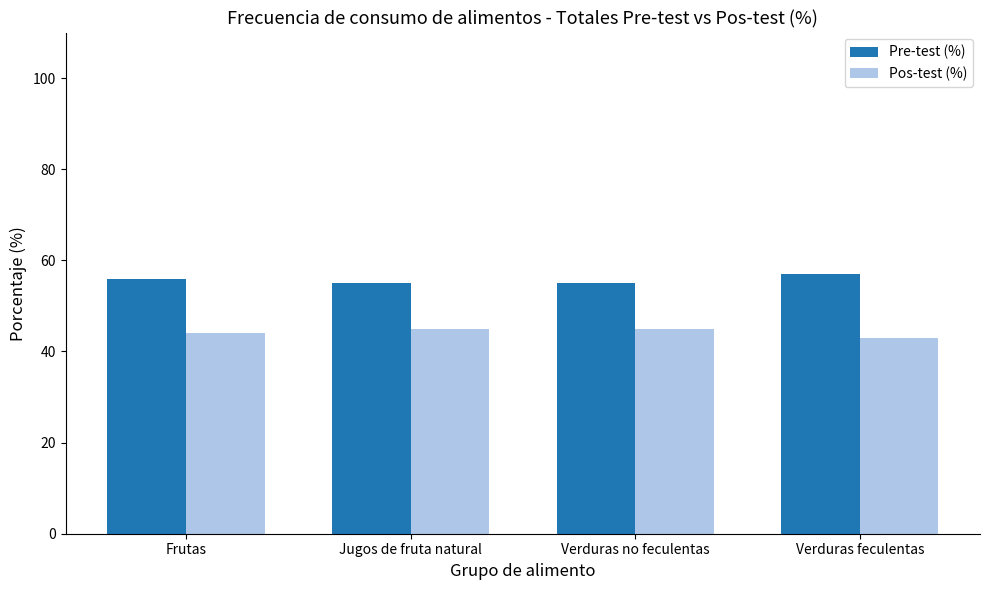

What is the maximum value for Pre-test (%)?

57